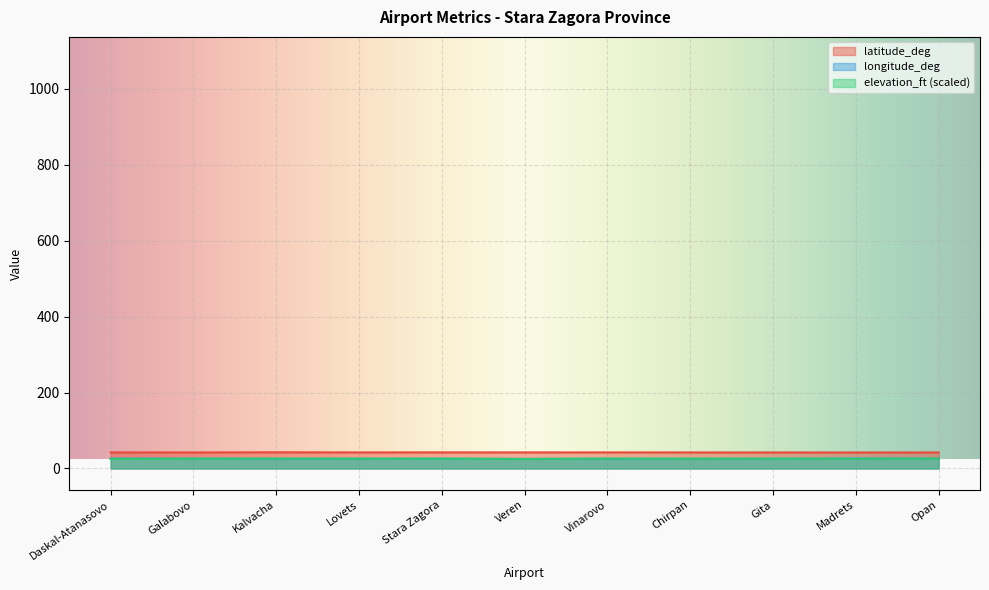

True or false: latitude_deg and longitude_deg intersect in this chart.

False